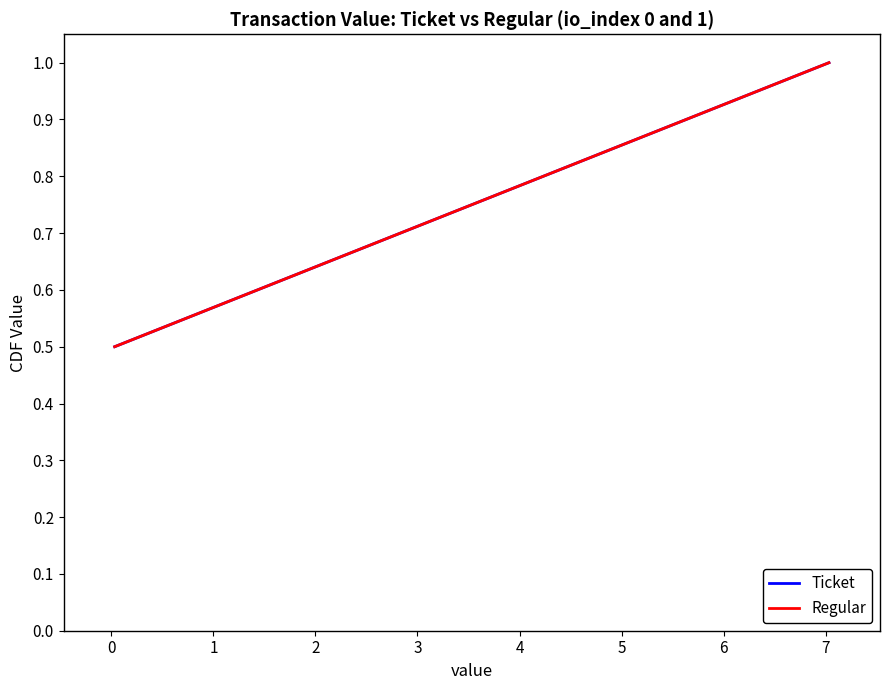

Which series has the widest spread of values?

Ticket